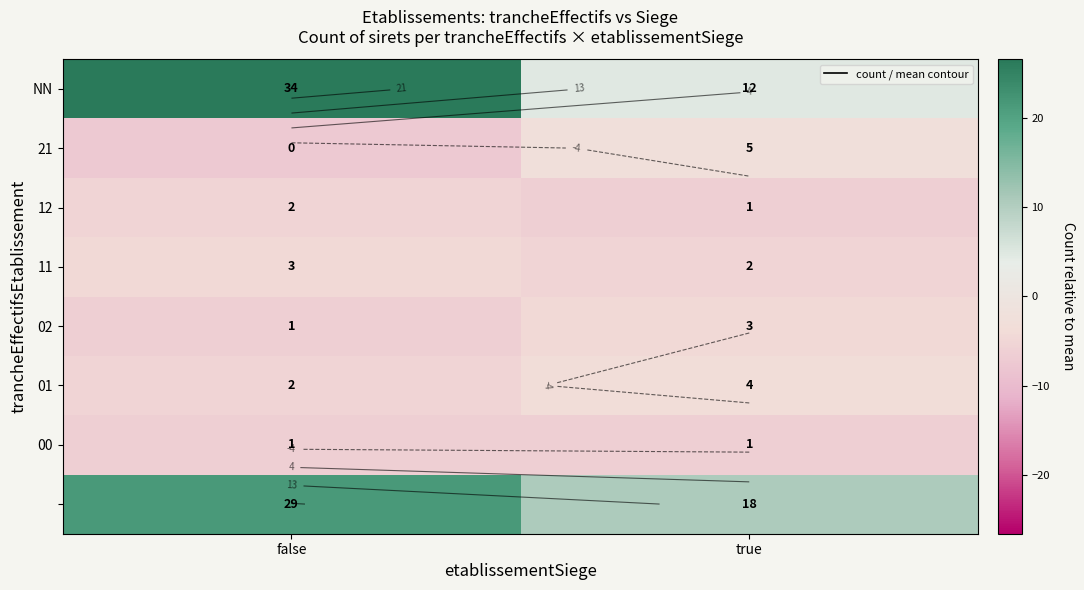

Read the 00 value at false.

-6.4